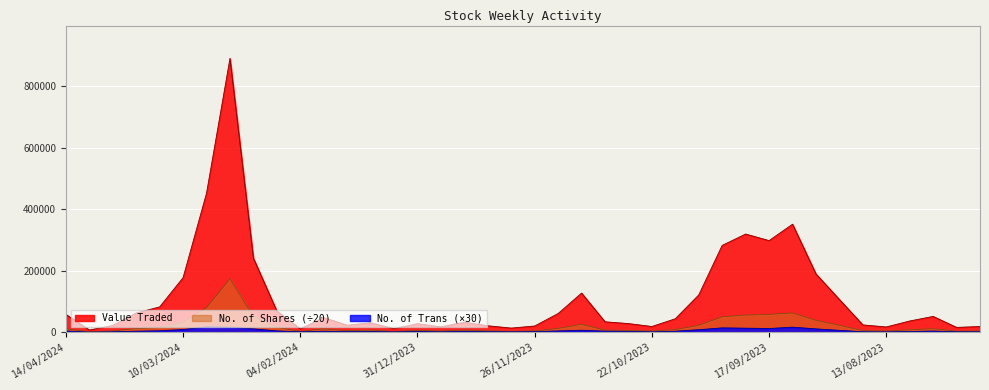

True or false: No. of Shares and Value Traded intersect in this chart.

False